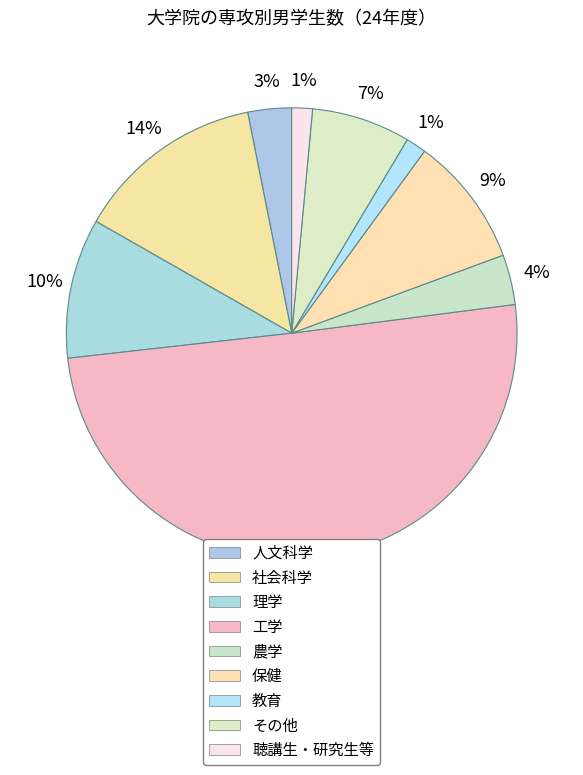

How many segments does this pie chart have?

9